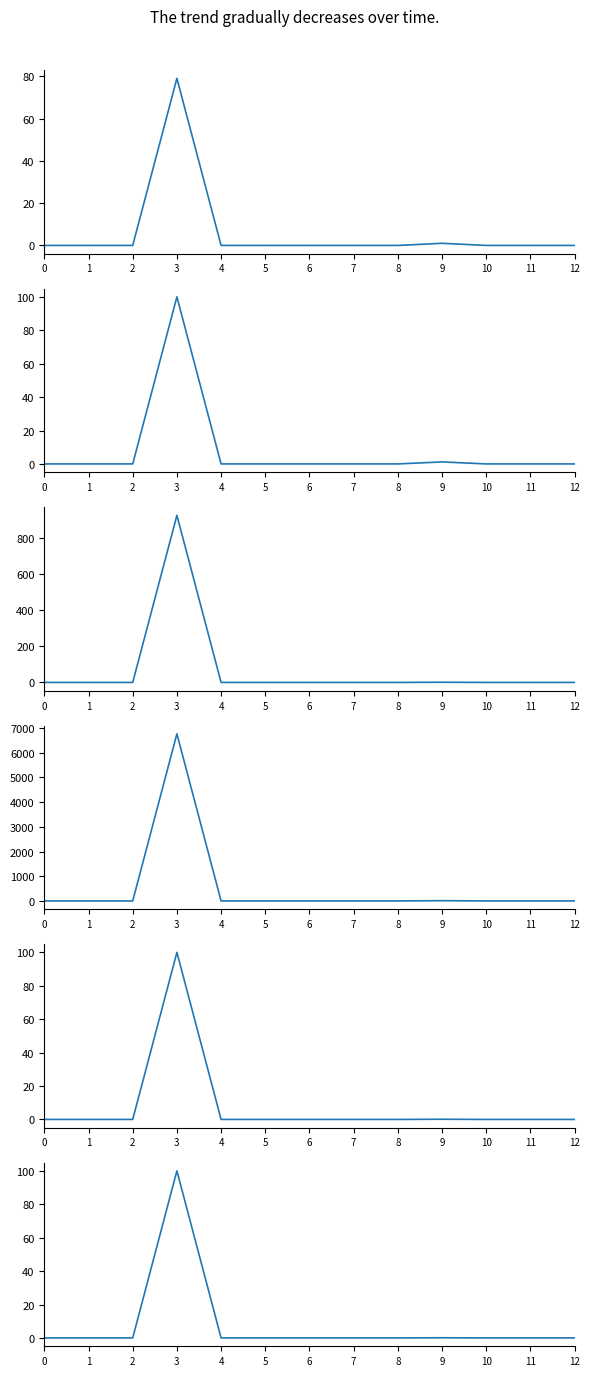

The translated_words series shows -357.7 at 6. True or false?

False